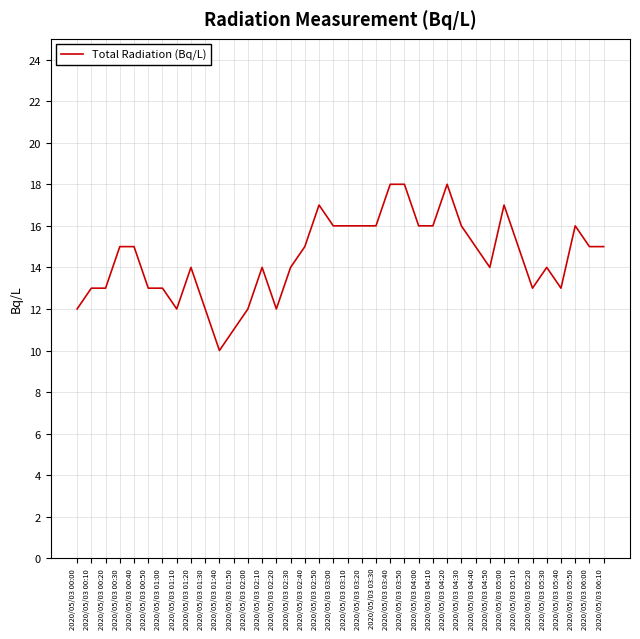

Reading left to right, list all the values displayed in this chart.

2020/05/03 00:00=12	2020/05/03 00:10=13	2020/05/03 00:20=13	2020/05/03 00:30=15	2020/05/03 00:40=15	2020/05/03 00:50=13	2020/05/03 01:00=13	2020/05/03 01:10=12	2020/05/03 01:20=14	2020/05/03 01:30=12	2020/05/03 01:40=10	2020/05/03 01:50=11	2020/05/03 02:00=12	2020/05/03 02:10=14	2020/05/03 02:20=12	2020/05/03 02:30=14	2020/05/03 02:40=15	2020/05/03 02:50=17	2020/05/03 03:00=16	2020/05/03 03:10=16	2020/05/03 03:20=16	2020/05/03 03:30=16	2020/05/03 03:40=18	2020/05/03 03:50=18	2020/05/03 04:00=16	2020/05/03 04:10=16	2020/05/03 04:20=18	2020/05/03 04:30=16	2020/05/03 04:40=15	2020/05/03 04:50=14	2020/05/03 05:00=17	2020/05/03 05:10=15	2020/05/03 05:20=13	2020/05/03 05:30=14	2020/05/03 05:40=13	2020/05/03 05:50=16	2020/05/03 06:00=15	2020/05/03 06:10=15